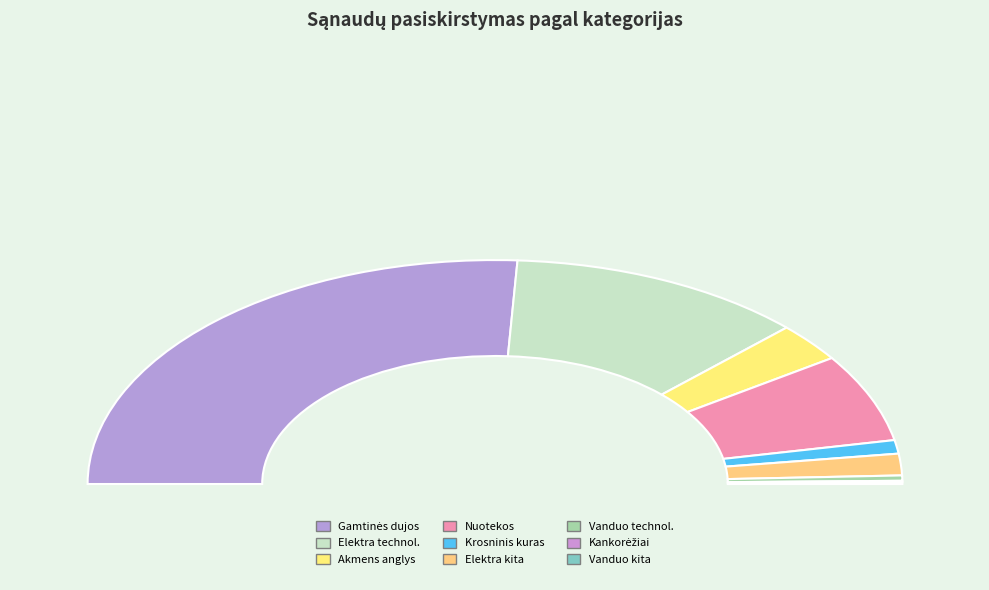

To the nearest percent, what percentage of the pie is Krosninio kuro įsigijimo sąnaudos?

2%